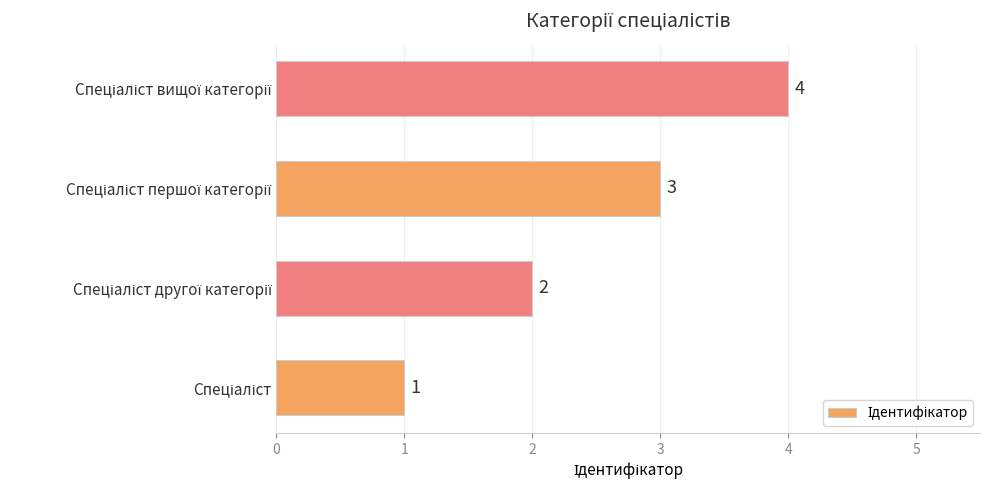

What is the difference between the maximum and minimum values?

3